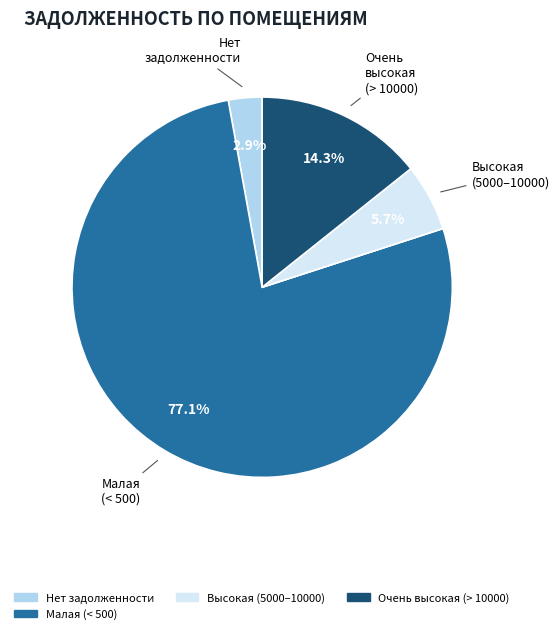

Is there a majority slice in this chart?

Yes